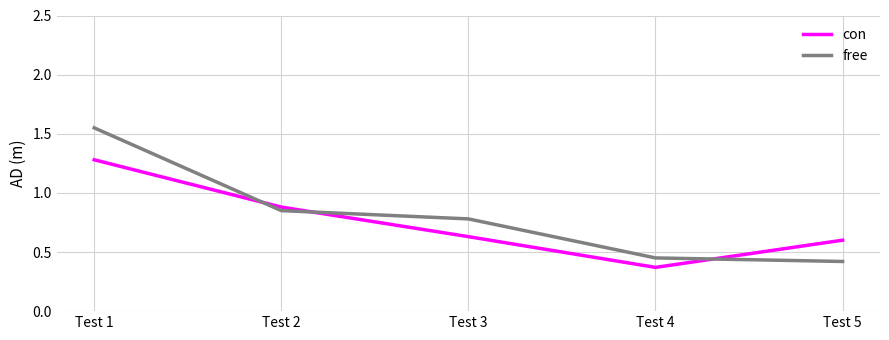

How many free values are between 0 and 1?

4